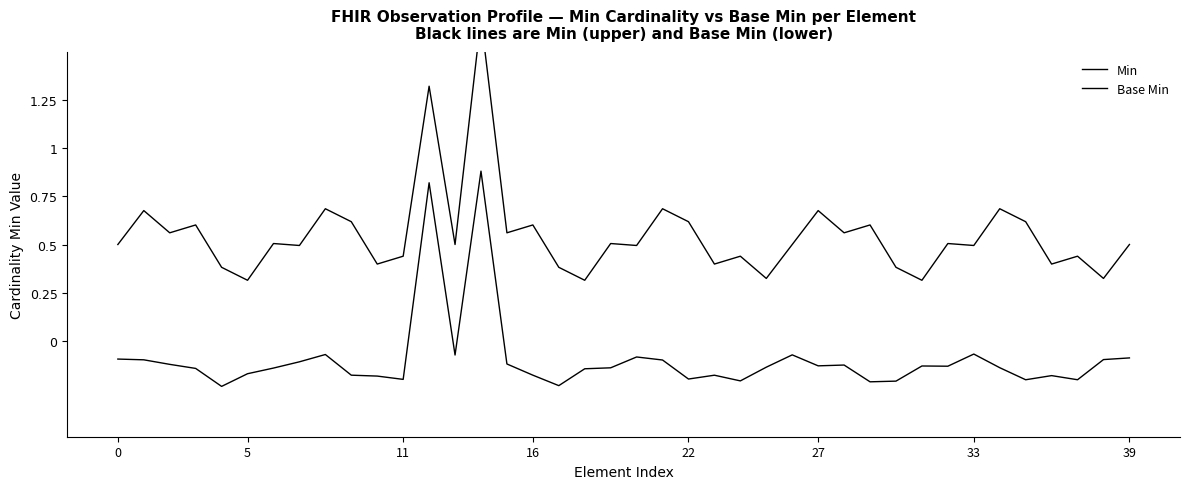

What is the label of the 12th point from the right?

28